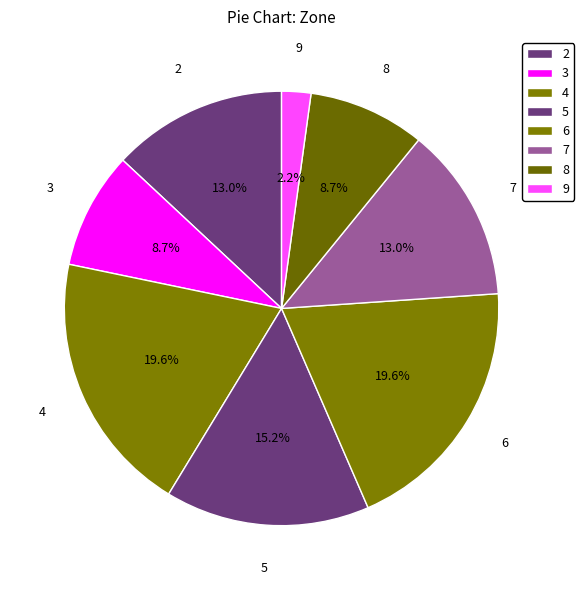

True or false: 4 accounts for 31% of the total.

False